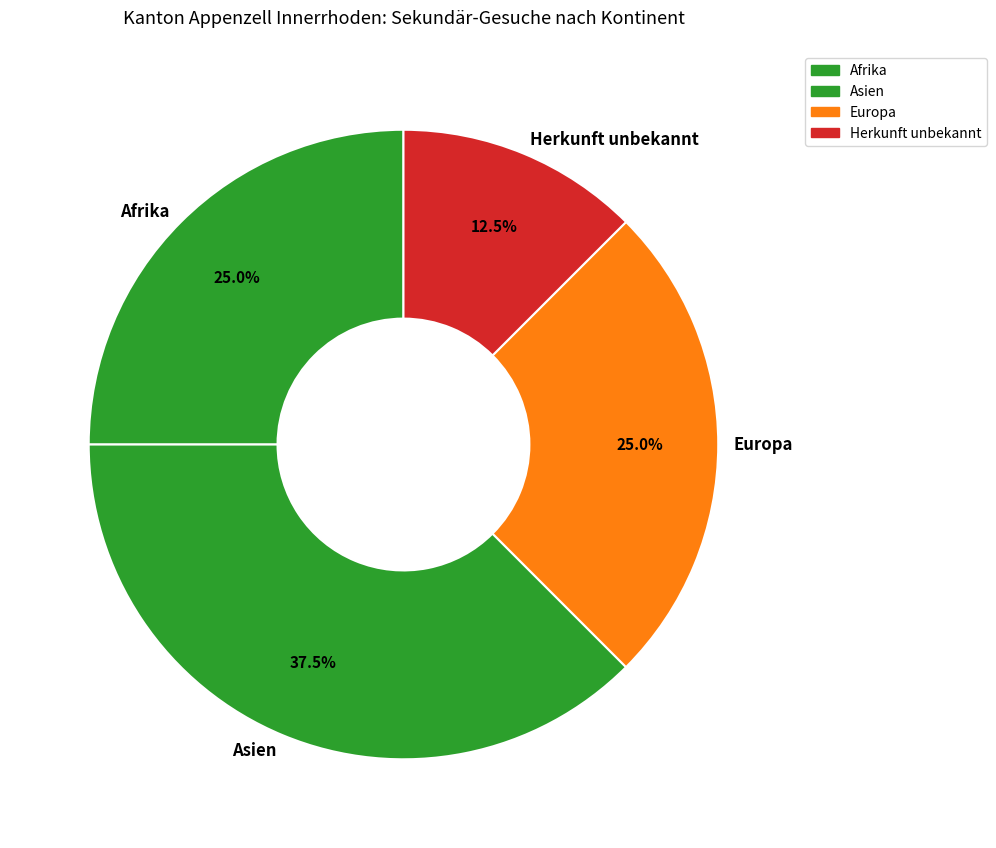

To the nearest percent, what is the average slice percentage?

25%